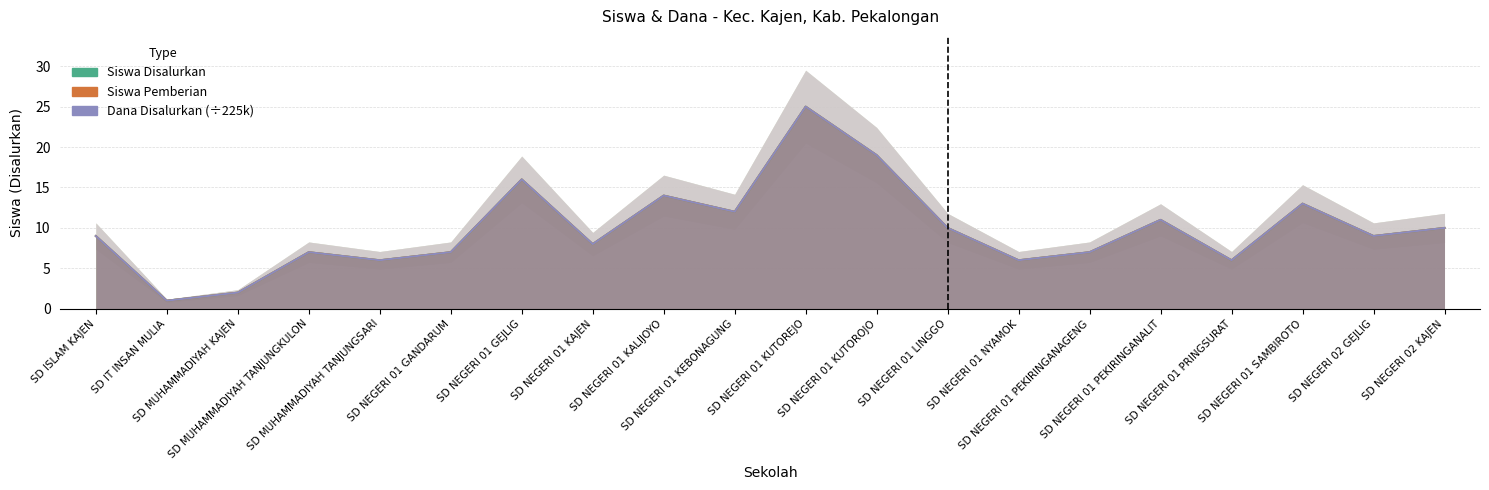

What is the greatest value displayed?

25